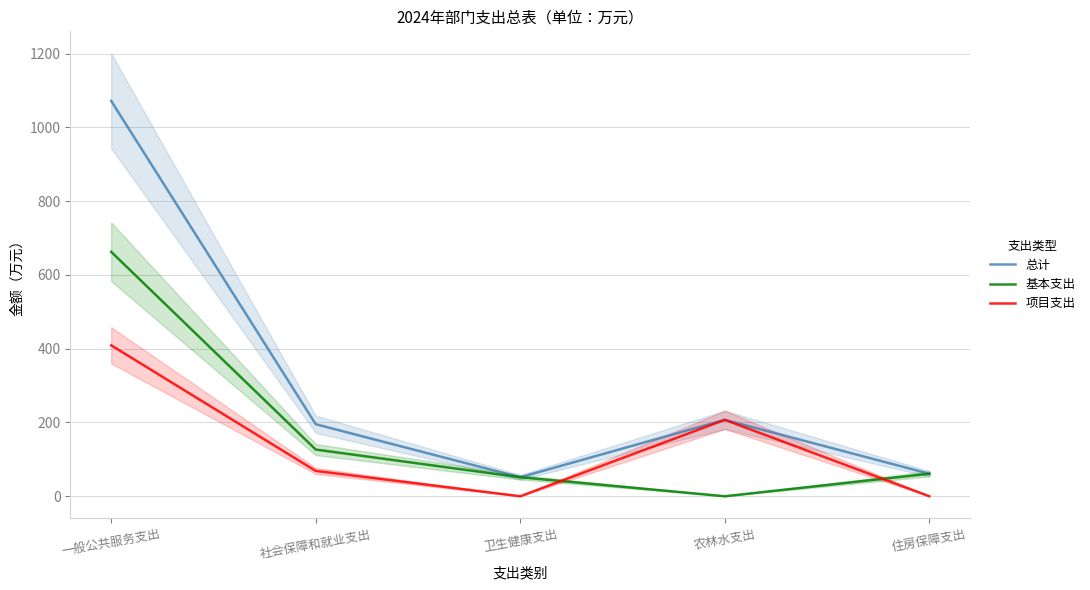

What is the difference between the highest and lowest values at 卫生健康支出?

51.5